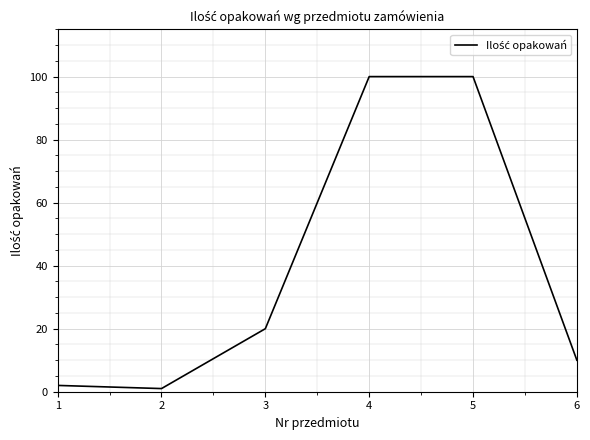

What is the change in value from 3 to 5?

+80